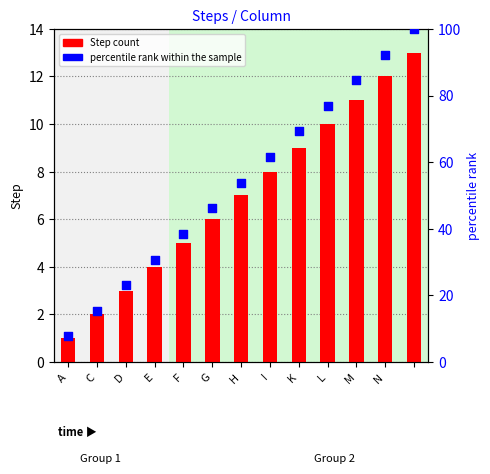

Which series contains the lowest Y value?

Step